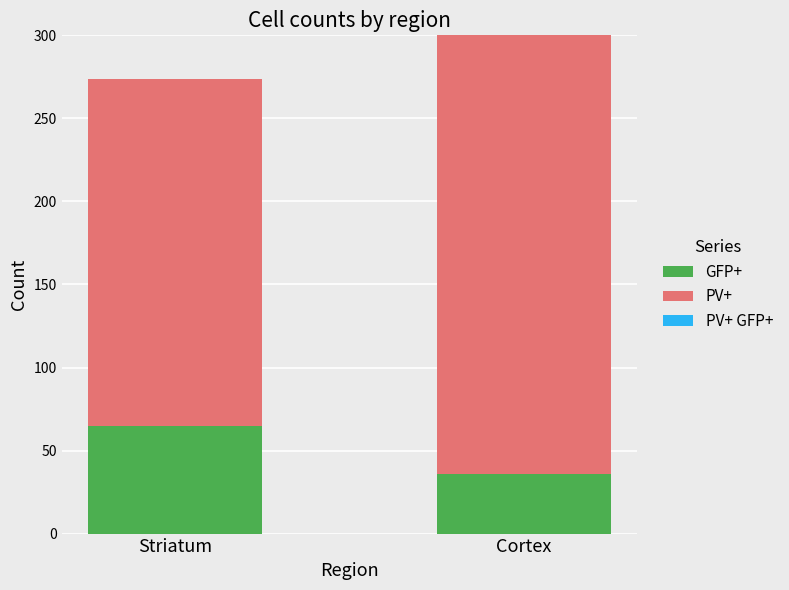

Are the bars grouped side by side (vs. stacked)?

No